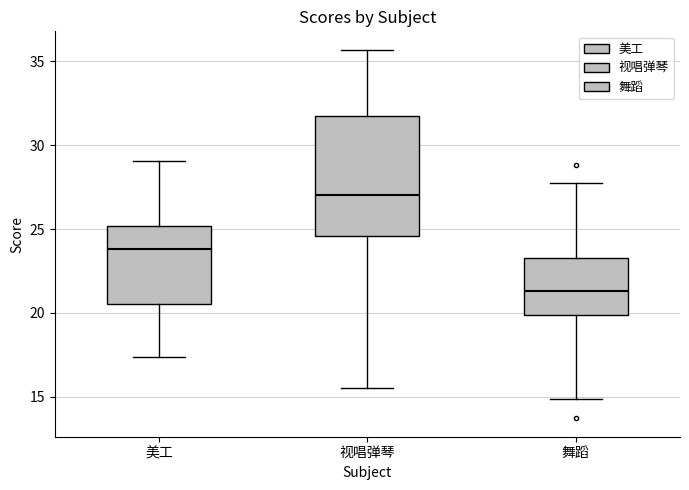

Which box has the lowest median line?

舞蹈